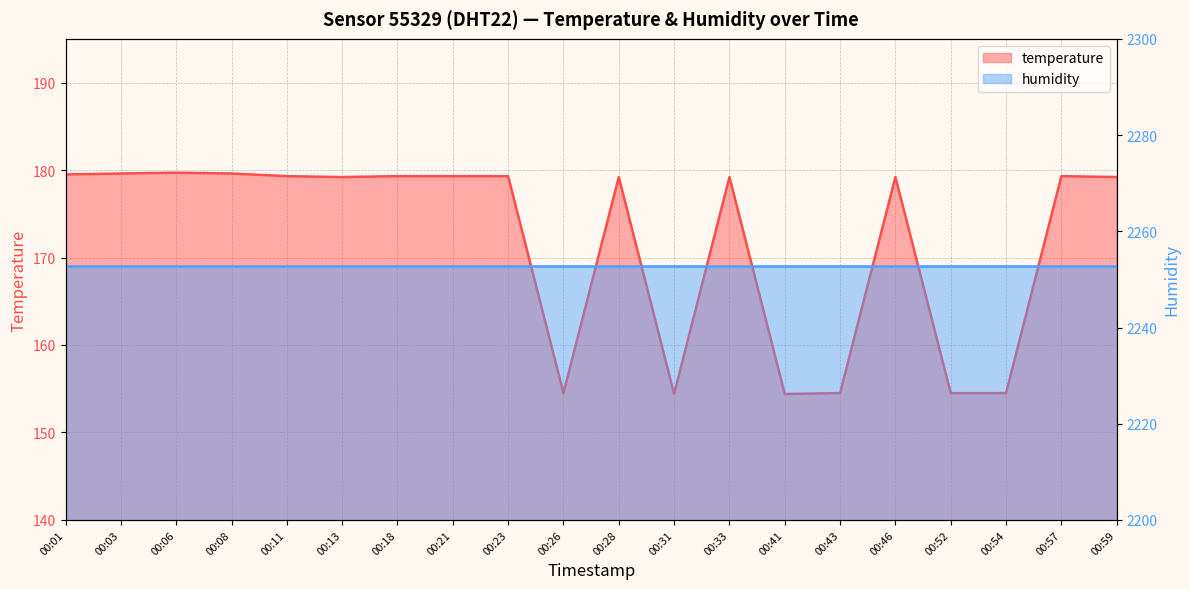

List the labels in order of value, largest first.

00:06, 00:03, 00:08, 00:01, 00:11, 00:18, 00:21, 00:23, 00:57, 00:13, 00:28, 00:33, 00:46, 00:59, 00:26, 00:43, 00:52, 00:54, 00:31, 00:41